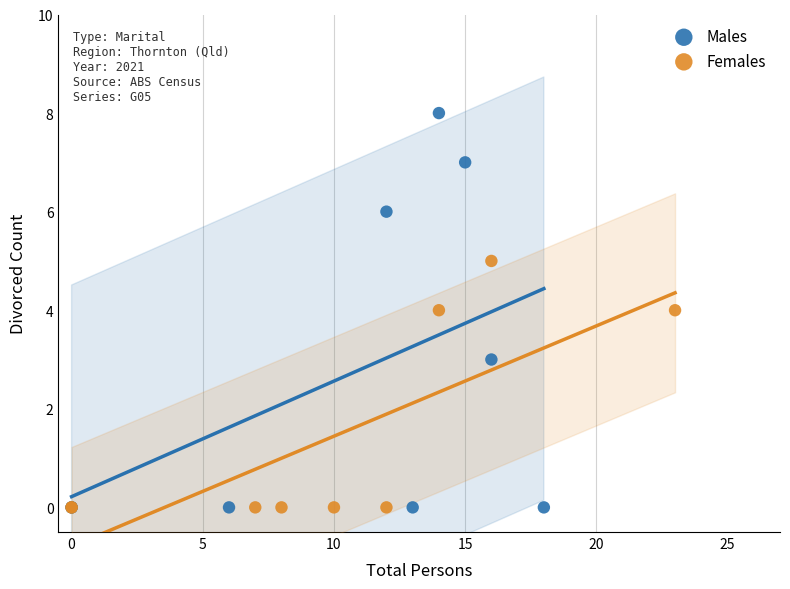

Which series has the largest Y range (max minus min)?

Males